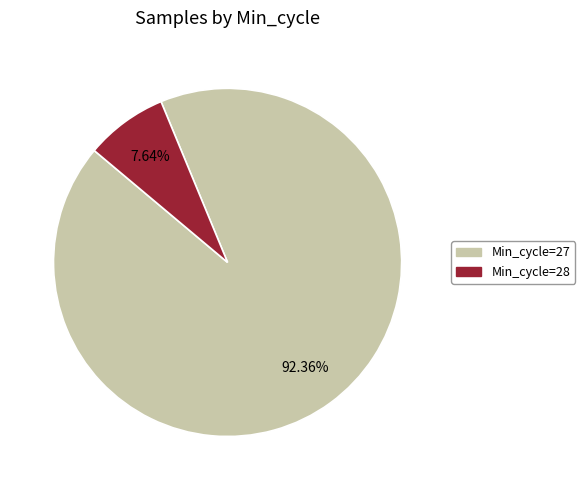

Does Min_cycle=27 account for over 50% of the chart?

Yes